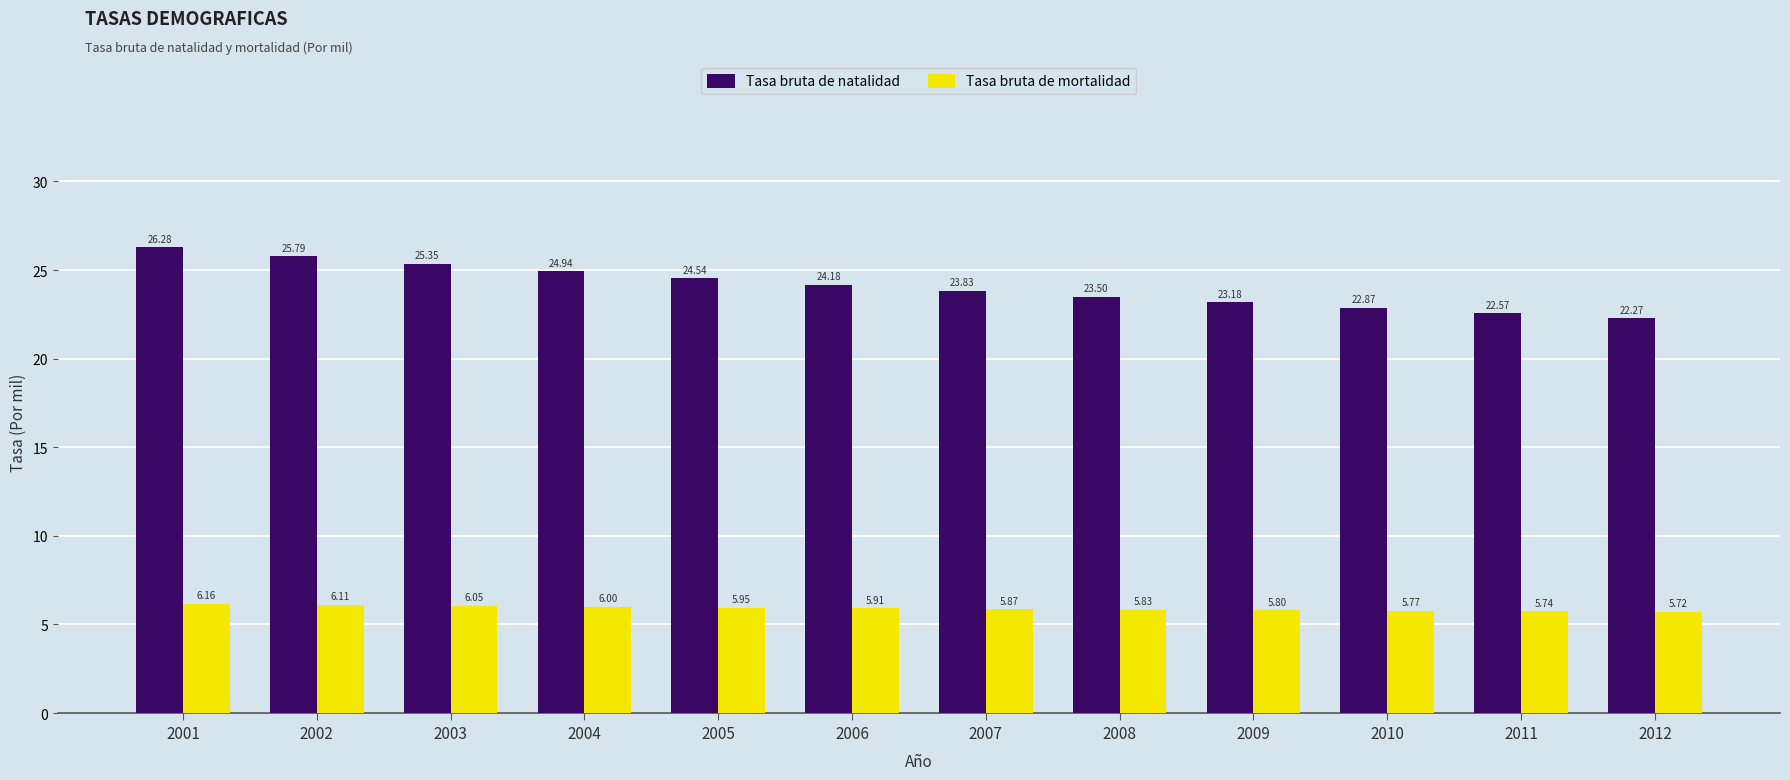

What is the difference between the maximum and second lowest values in the Tasa bruta de mortalidad series?

0.4